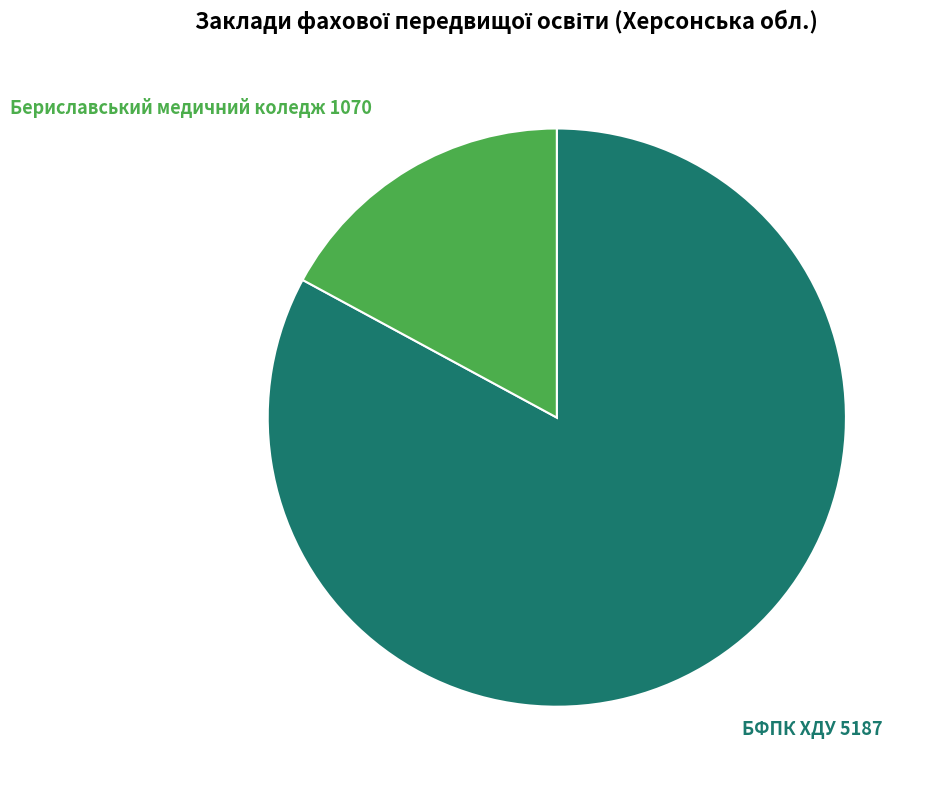

Is there any slice that represents more than half of the pie?

Yes